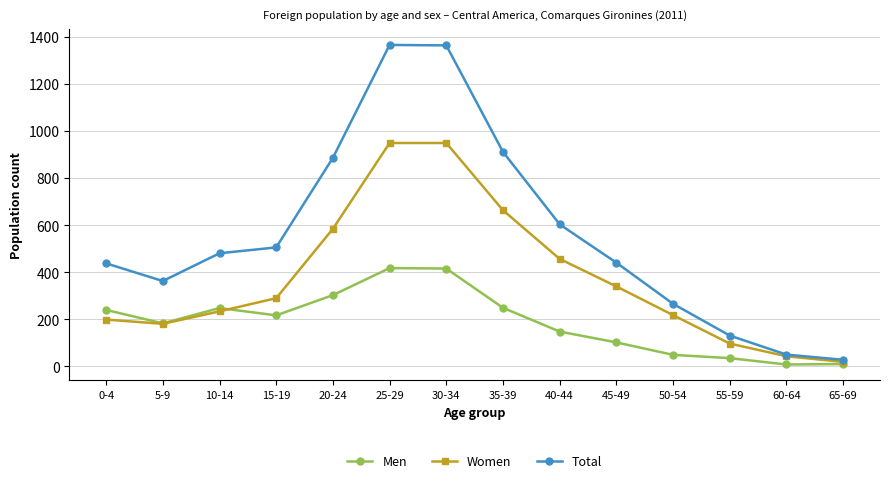

True or false: Men has more than 0 points higher than both neighbors.

True